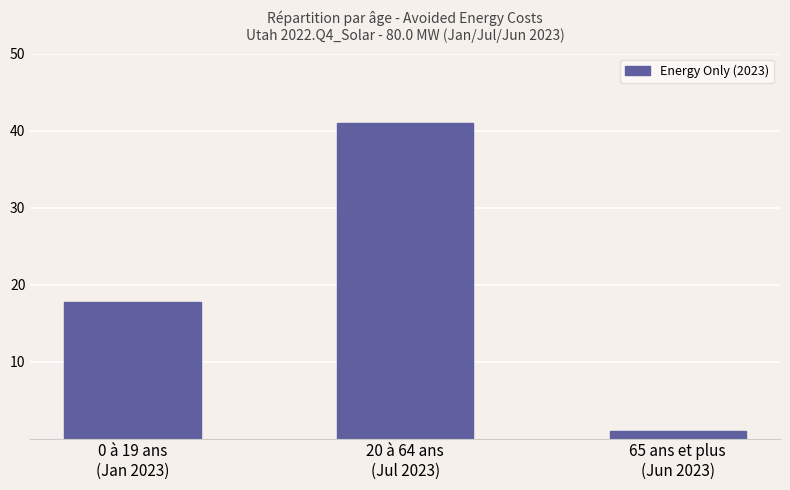

How many series are shown in this chart?

1